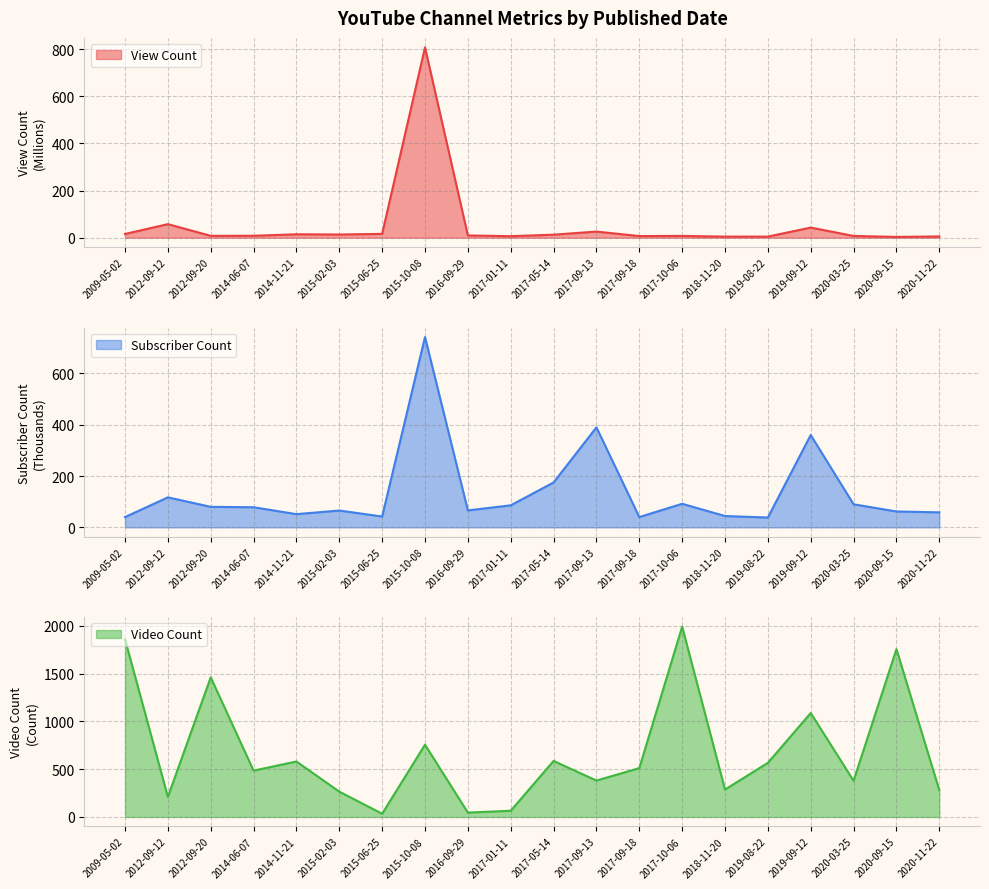

Reading left to right, list all the values displayed in this chart.

View Count: 2009-05-02=15.9	2012-09-12=57.6	2012-09-20=8.0	2014-06-07=8.3	2014-11-21=14.6	2015-02-03=13.7	2015-06-25=16.3	2015-10-08=807.5	2016-09-29=9.7	2017-01-11=6.6	2017-05-14=12.9	2017-09-13=26.1	2017-09-18=7.1	2017-10-06=7.7	2018-11-20=4.7	2019-08-22=4.8	2019-09-12=43.1	2020-03-25=7.5	2020-09-15=3.4	2020-11-22=5.5
Subscriber Count: 2009-05-02=40.0	2012-09-12=117.0	2012-09-20=80.0	2014-06-07=78.4	2014-11-21=51.5	2015-02-03=65.6	2015-06-25=42.3	2015-10-08=742.0	2016-09-29=66.1	2017-01-11=85.9	2017-05-14=175.0	2017-09-13=390.0	2017-09-18=40.1	2017-10-06=91.9	2018-11-20=44.2	2019-08-22=38.3	2019-09-12=360.0	2020-03-25=89.9	2020-09-15=61.9	2020-11-22=58.5
Video Count: 2009-05-02=1858.0	2012-09-12=210.0	2012-09-20=1460.0	2014-06-07=485.0	2014-11-21=580.0	2015-02-03=265.0	2015-06-25=34.0	2015-10-08=756.0	2016-09-29=46.0	2017-01-11=65.0	2017-05-14=586.0	2017-09-13=381.0	2017-09-18=511.0	2017-10-06=1990.0	2018-11-20=287.0	2019-08-22=566.0	2019-09-12=1087.0	2020-03-25=379.0	2020-09-15=1755.0	2020-11-22=280.0